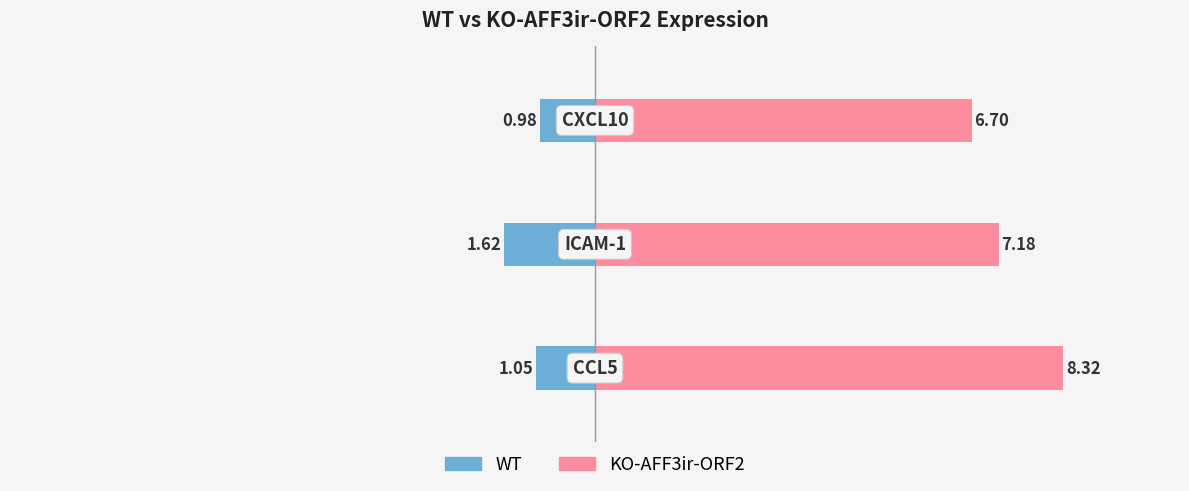

What is the difference between the KO-AFF3ir-ORF2 values at 1 and 2?

0.5